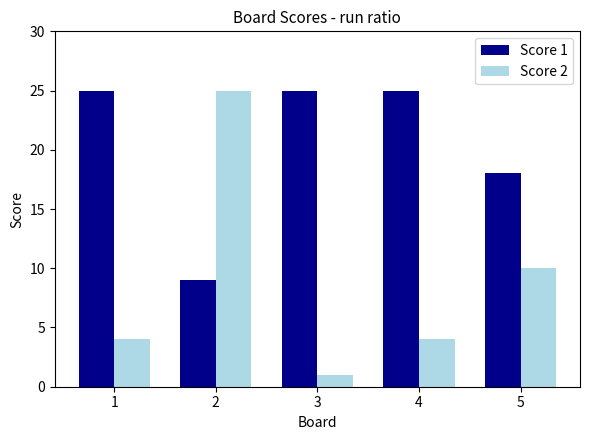

Does the chart contain any negative values?

No